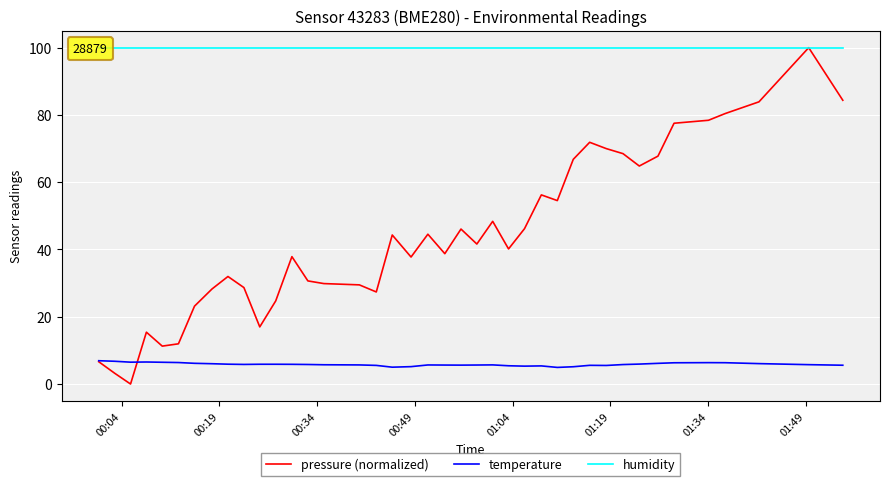

What is the greatest value displayed?

100.0